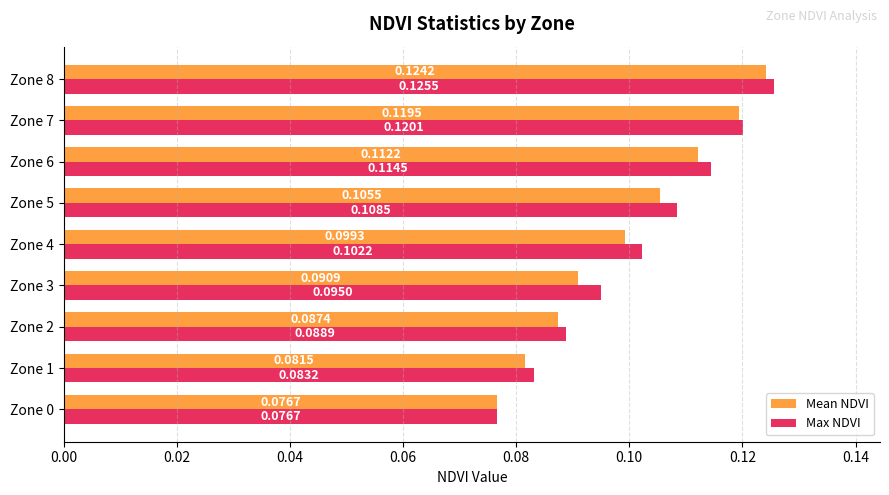

Rank the series by their average value, from highest to lowest.

Max NDVI, Mean NDVI